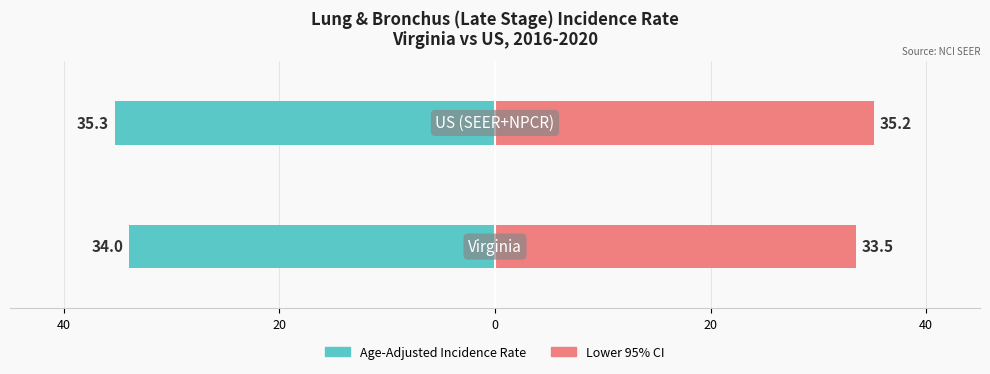

Does the chart contain stacked bars?

No